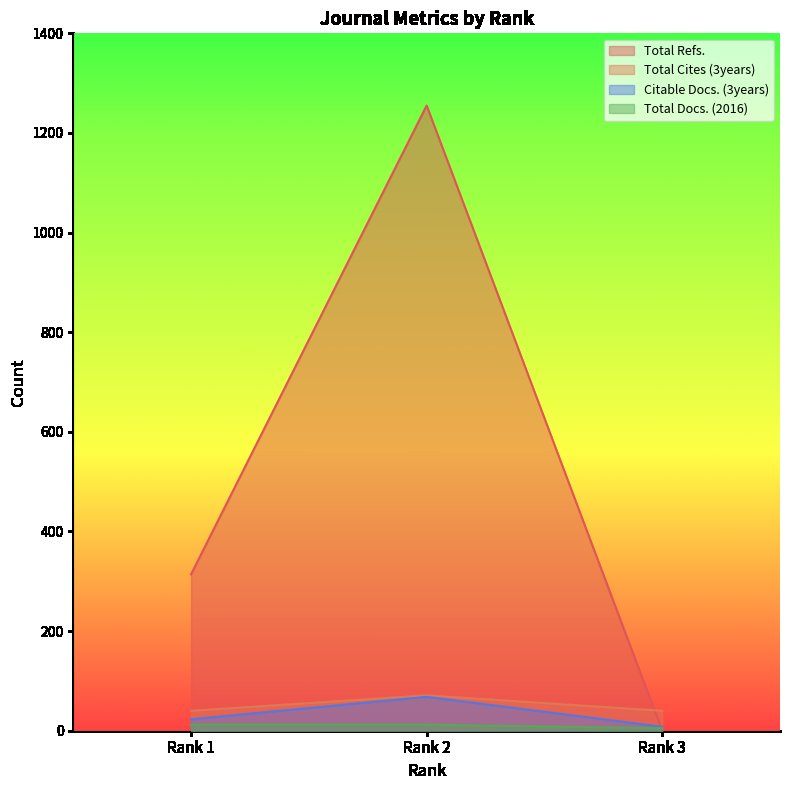

What is the sum of all Total Refs. values?

1569